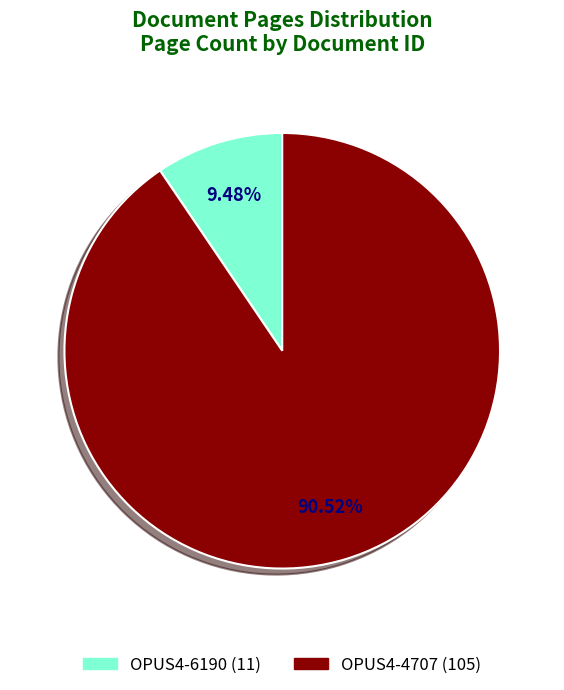

Approximately how many times larger is the value at OPUS4-6190 compared to OPUS4-4707?

0.1